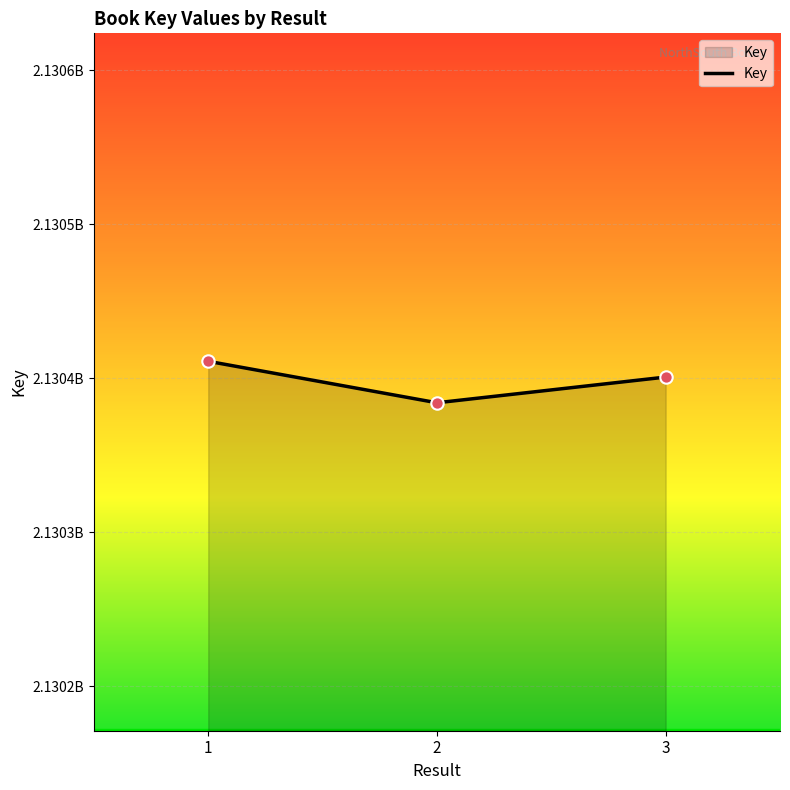

Between 1 and 2, which is larger?

1